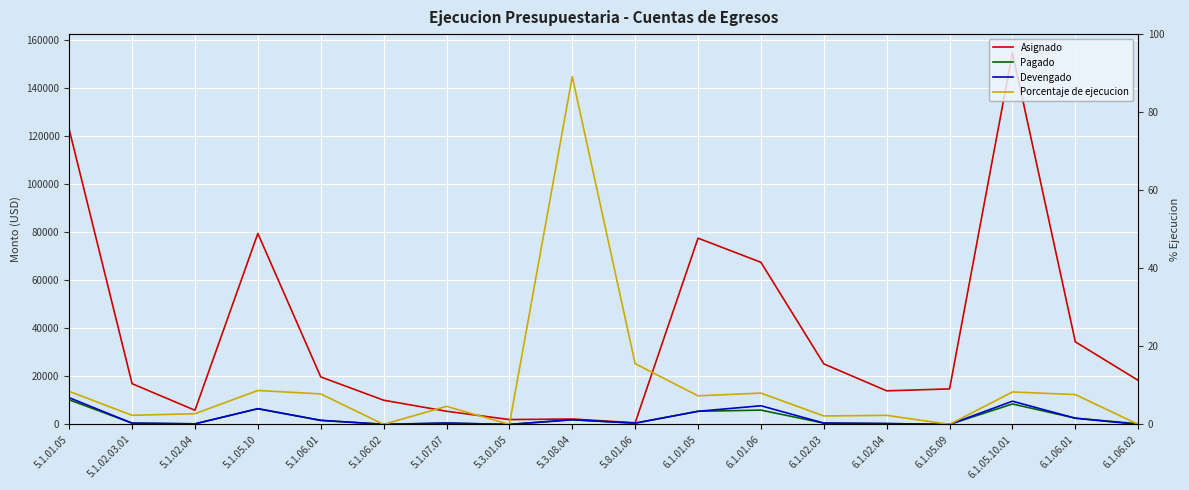

What is the sum of all Devengado values?

49423.4